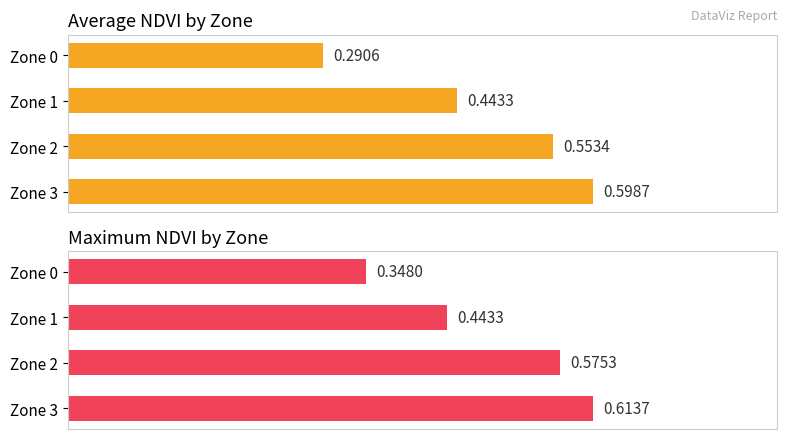

Is it true that Average NDVI equals 0.4 at 0.1?

True